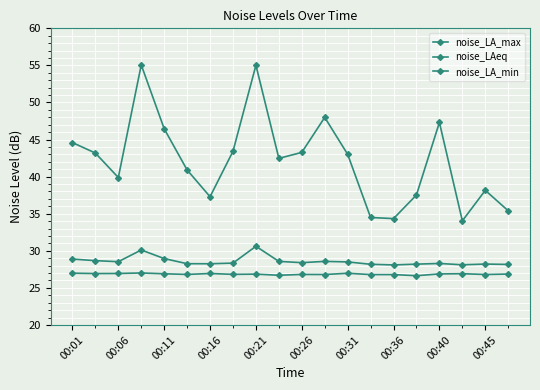

True or false: noise_LA_min and noise_LA_max intersect in this chart.

False